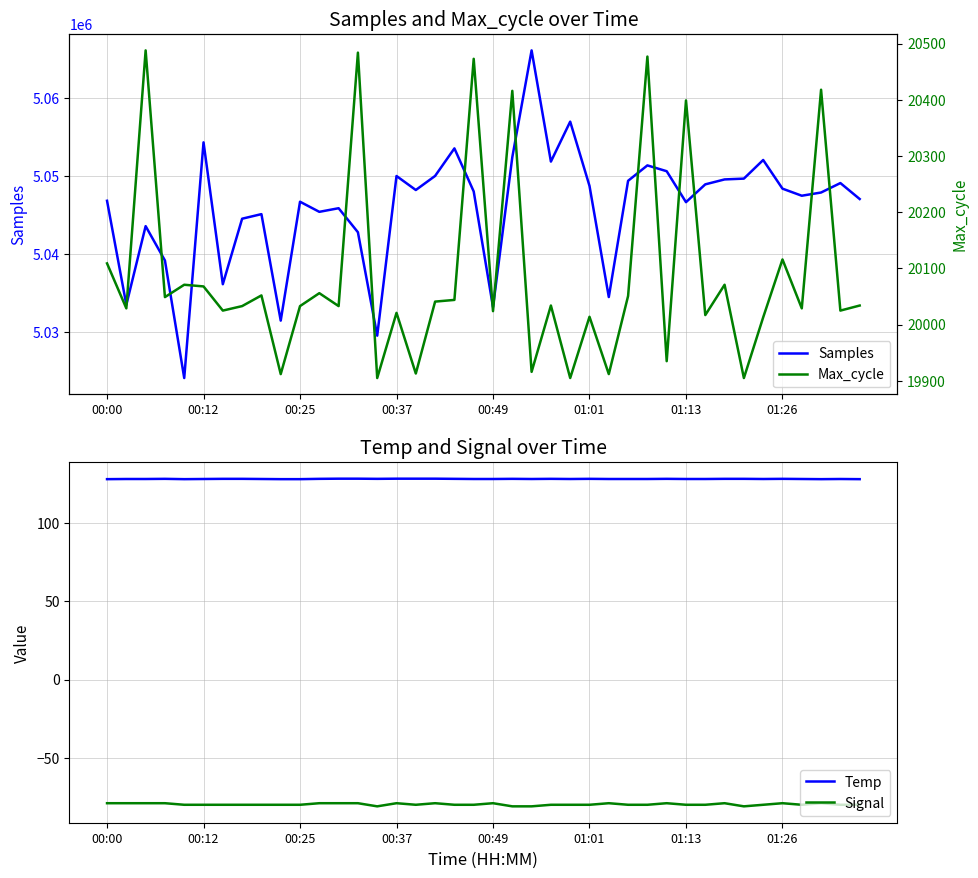

Reading right to left, list all the values displayed in this chart.

Samples: 5047069.0	5049114.0	5047902.0	5047489.0	5048397.0	5052072.0	5049684.0	5049580.0	5048948.0	5046666.0	5050633.0	5051379.0	5049404.0	5034499.0	5048750.0	5056988.0	5051865.0	5066126.0	5052430.0	5033216.0	5048036.0	5053560.0	5050027.0	5048223.0	5050018.0	5029546.0	5042807.0	5045888.0	5045424.0	5046720.0	5031476.0	5045130.0	5044543.0	5036144.0	5054334.0	5024114.0	5039187.0	5043592.0	5033503.0	5046842.0
Temp: 128.2	128.3	128.2	128.3	128.4	128.3	128.4	128.4	128.3	128.3	128.4	128.3	128.3	128.3	128.4	128.3	128.4	128.3	128.4	128.3	128.3	128.4	128.5	128.5	128.5	128.4	128.5	128.5	128.4	128.2	128.2	128.3	128.4	128.4	128.3	128.2	128.4	128.3	128.3	128.2
Signal: -80.0	-80.0	-79.0	-80.0	-79.0	-80.0	-81.0	-79.0	-80.0	-80.0	-79.0	-80.0	-80.0	-79.0	-80.0	-80.0	-80.0	-81.0	-81.0	-79.0	-80.0	-80.0	-79.0	-80.0	-79.0	-81.0	-79.0	-79.0	-79.0	-80.0	-80.0	-80.0	-80.0	-80.0	-80.0	-80.0	-79.0	-79.0	-79.0	-79.0
Max_cycle: 20034.0	20025.0	20418.0	20029.0	20116.0	20013.0	19905.0	20071.0	20017.0	20399.0	19935.0	20477.0	20051.0	19912.0	20014.0	19905.0	20034.0	19916.0	20416.0	20024.0	20473.0	20044.0	20041.0	19913.0	20021.0	19905.0	20484.0	20033.0	20056.0	20033.0	19912.0	20052.0	20033.0	20025.0	20068.0	20071.0	20049.0	20488.0	20029.0	20109.0